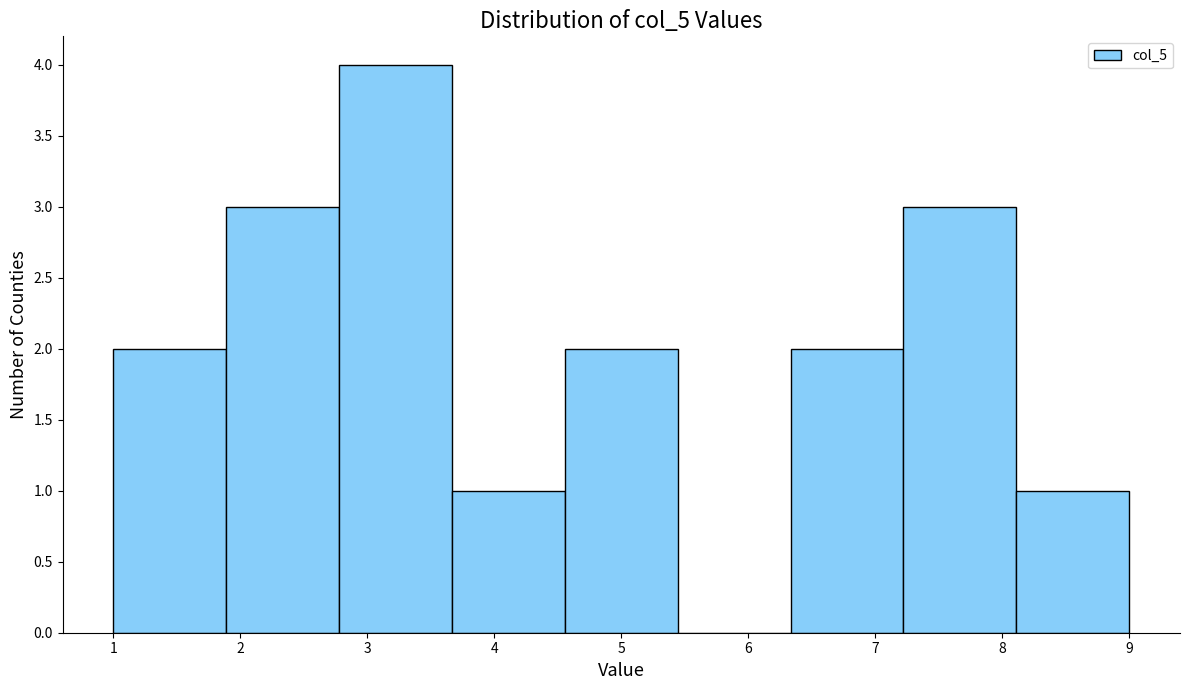

How tall is the bar that spans 3.7 to 4.6 on the x-axis? Neither the bar edges nor the heights are printed on the chart, so give them approximately, as read against the axes.

1